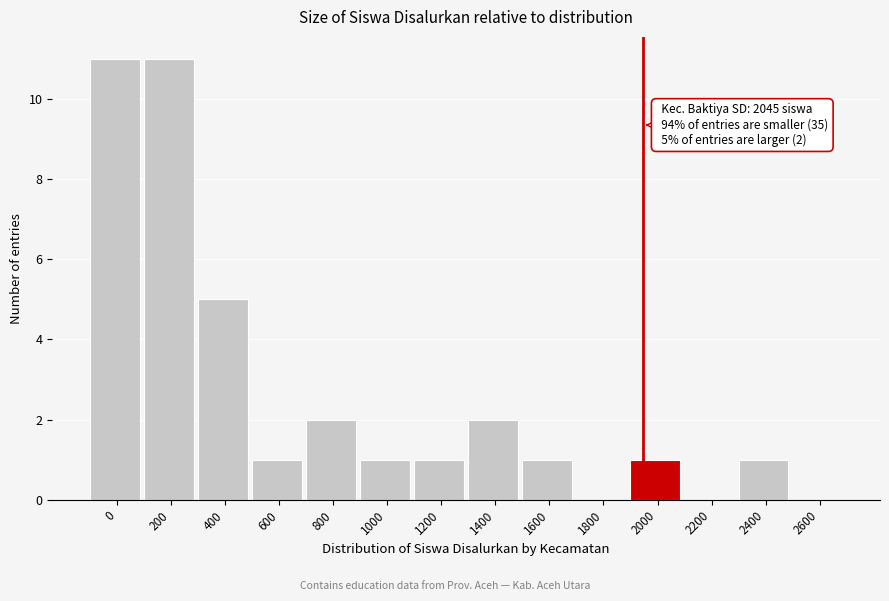

Reading left to right, what are all the values shown in this chart?

0=11	200=11	400=5	600=1	800=2	1000=1	1200=1	1400=2	1600=1	1800=0	2000=1	2200=0	2400=1	2600=0